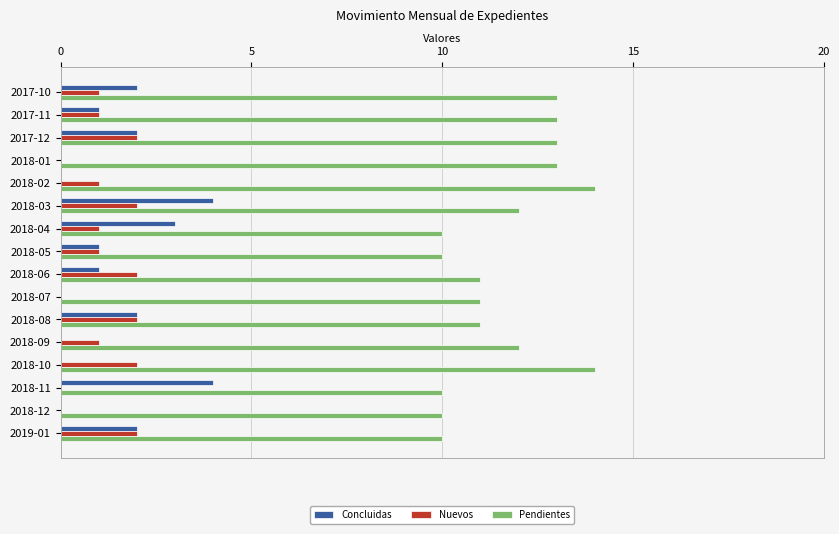

What is the sum of all Pendientes values?

187